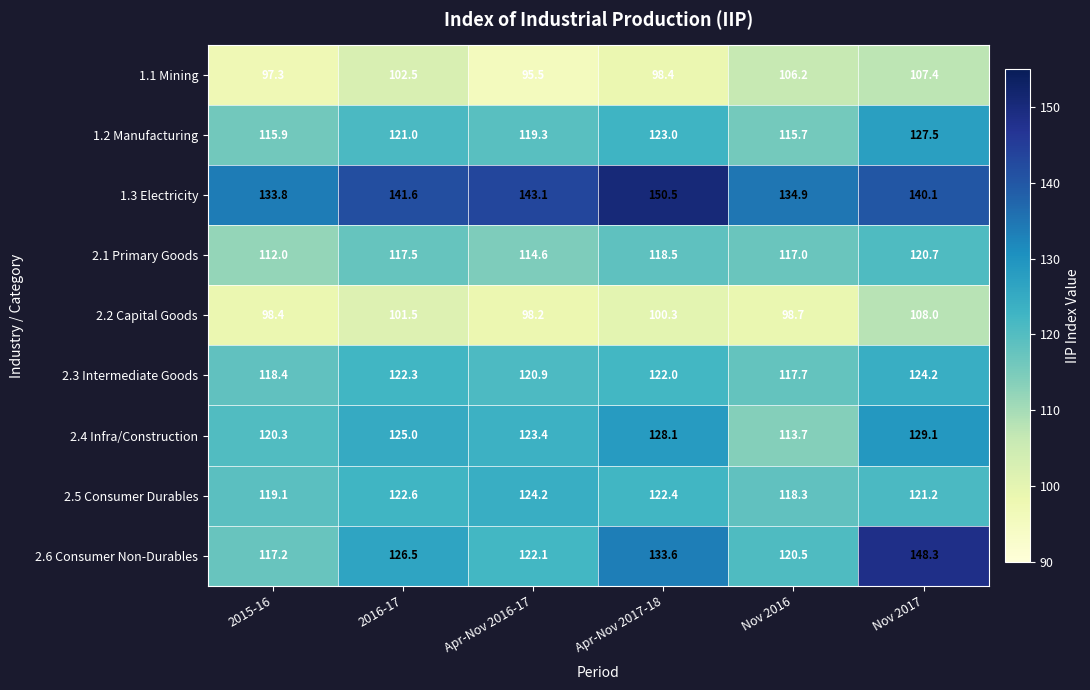

What is the minimum value shown in the chart?

95.5